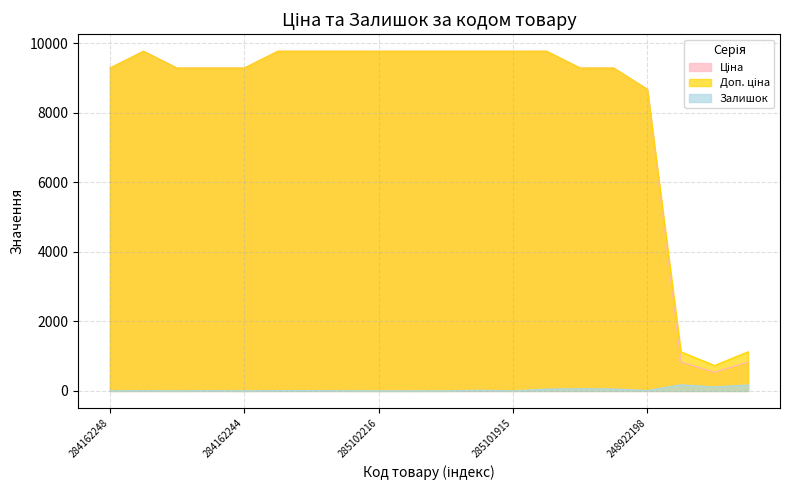

What is the value of the Ціна point at the 1st from the left?

9290.5